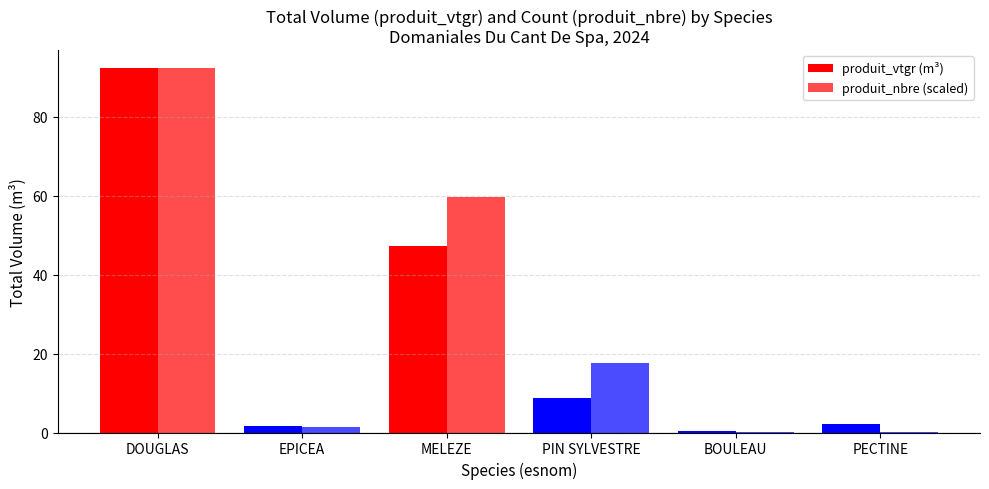

What position from the right is PECTINE?

1